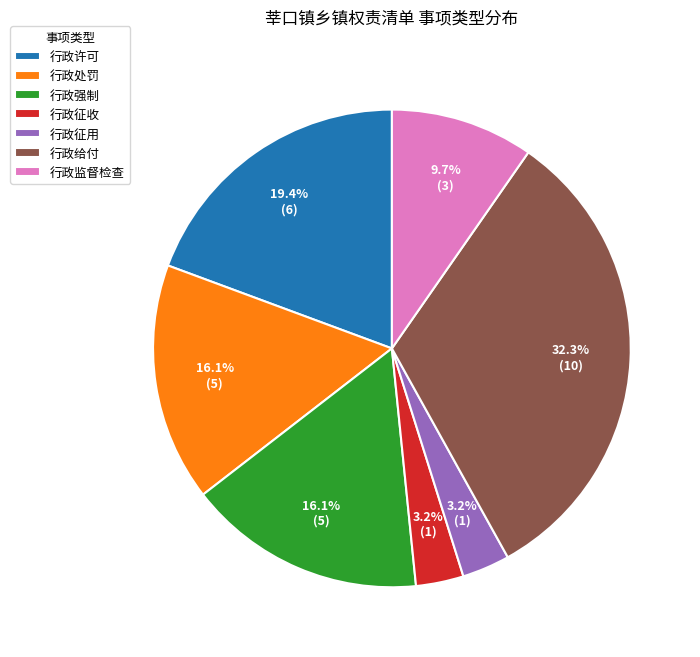

Which category has the biggest portion of the pie?

行政给付